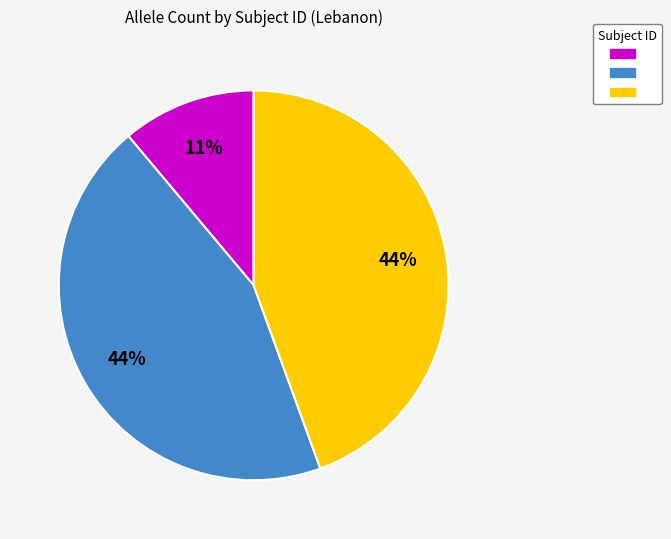

Does any single category account for the majority?

No